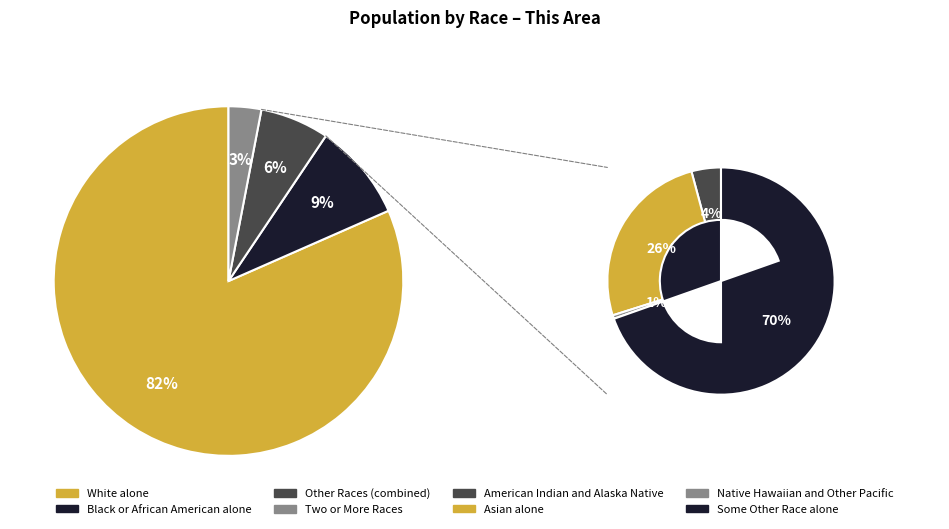

True or false: Some Other Race alone accounts for 13% of the total.

False